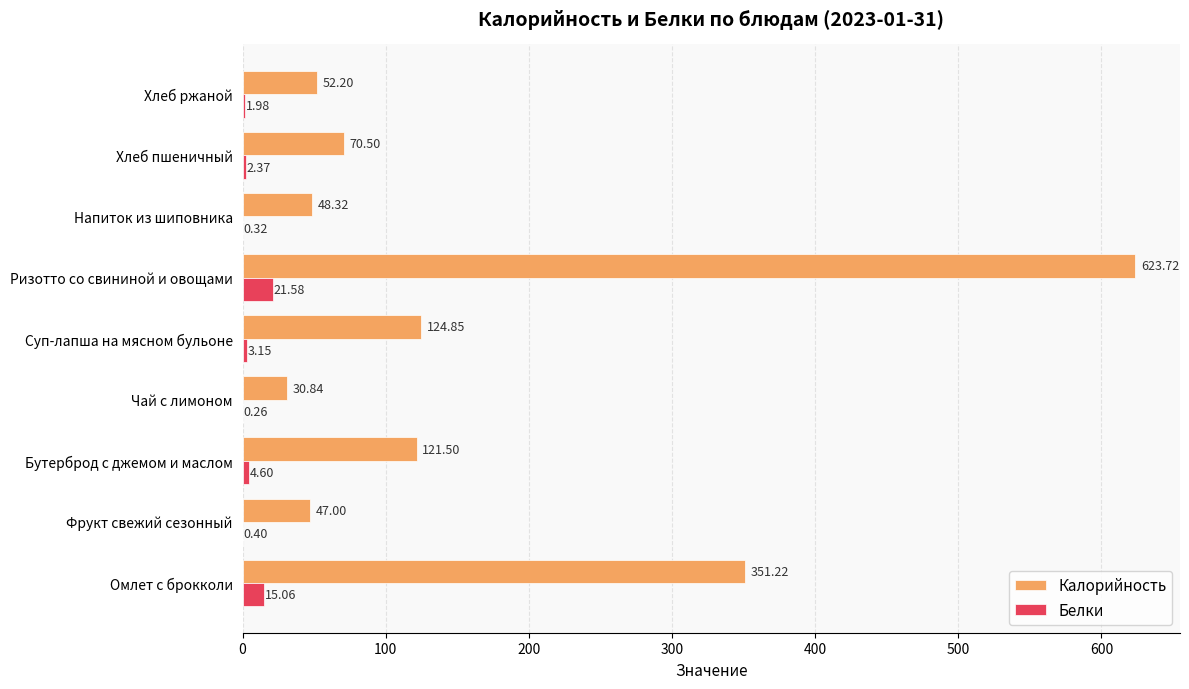

Which category has the highest value across all series?

Ризотто со свининой и овощами